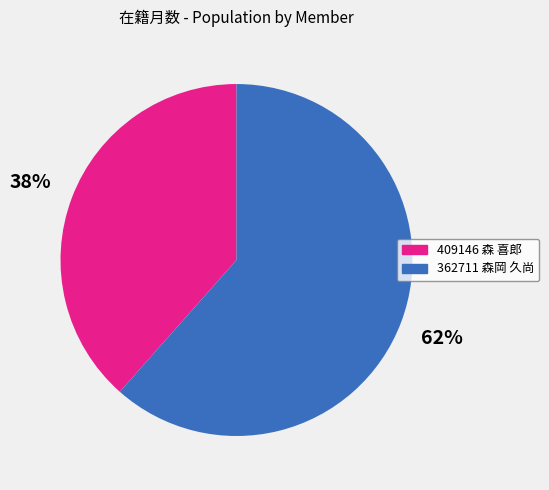

Which slice is the largest?

362711 森岡 久尚